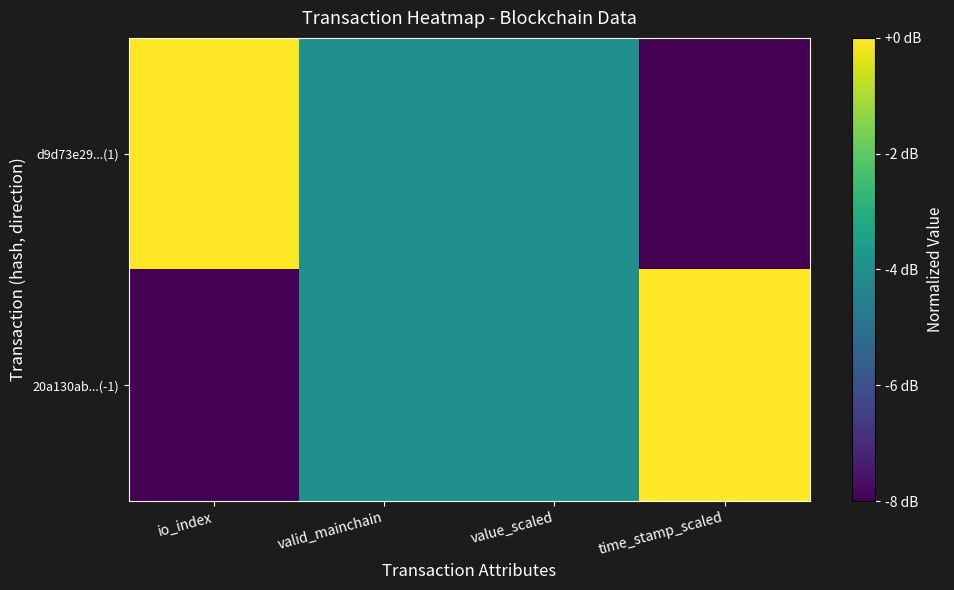

Which series has the largest total across all categories?

20a130ab...(-1)